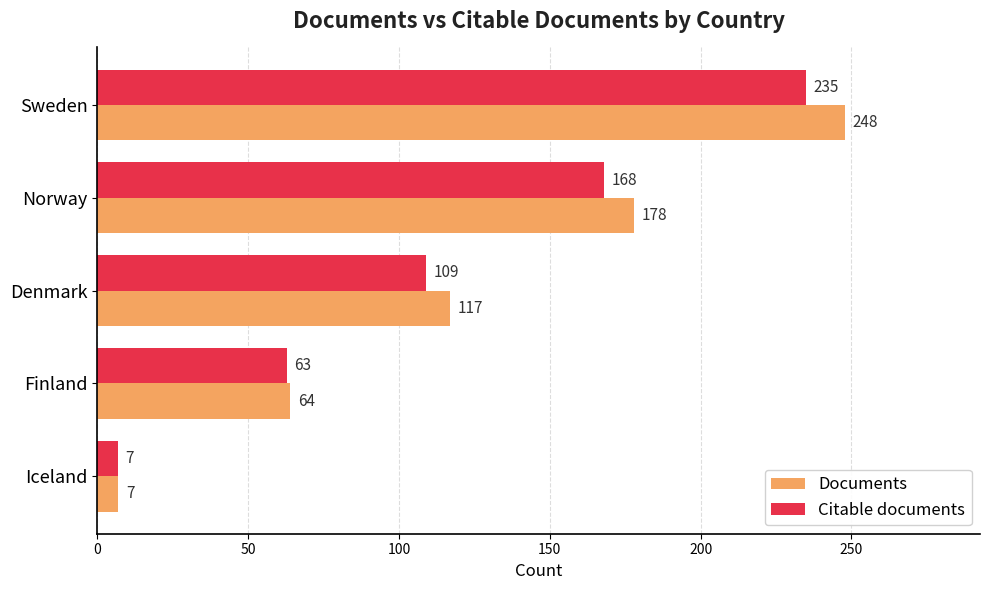

Is it true that Documents equals 96 at Finland?

False